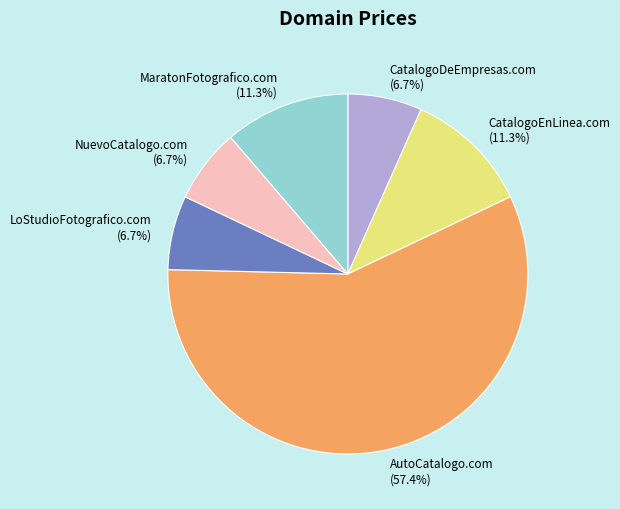

What percentage is the AutoCatalogo.com slice, to the nearest percent?

57%